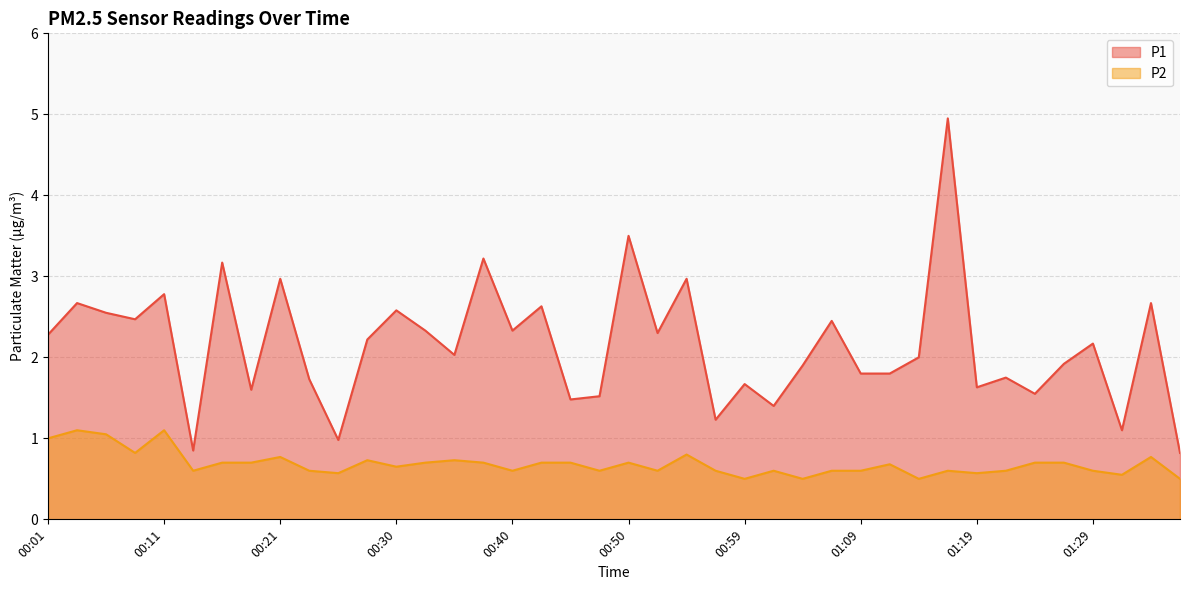

Reading left to right, list all the values displayed in this chart.

P1: 00:01=2.3	00:04=2.7	00:06=2.5	00:08=2.5	00:11=2.8	00:13=0.8	00:16=3.2	00:18=1.6	00:21=3.0	00:23=1.7	00:25=1.0	00:28=2.2	00:30=2.6	00:33=2.3	00:35=2.0	00:38=3.2	00:40=2.3	00:42=2.6	00:45=1.5	00:47=1.5	00:50=3.5	00:52=2.3	00:55=3.0	00:57=1.2	00:59=1.7	01:02=1.4	01:04=1.9	01:07=2.5	01:09=1.8	01:12=1.8	01:14=2.0	01:17=5.0	01:19=1.6	01:21=1.8	01:24=1.6	01:26=1.9	01:29=2.2	01:31=1.1	01:34=2.7	01:36=0.8
P2: 00:01=1.0	00:04=1.1	00:06=1.1	00:08=0.8	00:11=1.1	00:13=0.6	00:16=0.7	00:18=0.7	00:21=0.8	00:23=0.6	00:25=0.6	00:28=0.7	00:30=0.7	00:33=0.7	00:35=0.7	00:38=0.7	00:40=0.6	00:42=0.7	00:45=0.7	00:47=0.6	00:50=0.7	00:52=0.6	00:55=0.8	00:57=0.6	00:59=0.5	01:02=0.6	01:04=0.5	01:07=0.6	01:09=0.6	01:12=0.7	01:14=0.5	01:17=0.6	01:19=0.6	01:21=0.6	01:24=0.7	01:26=0.7	01:29=0.6	01:31=0.6	01:34=0.8	01:36=0.5